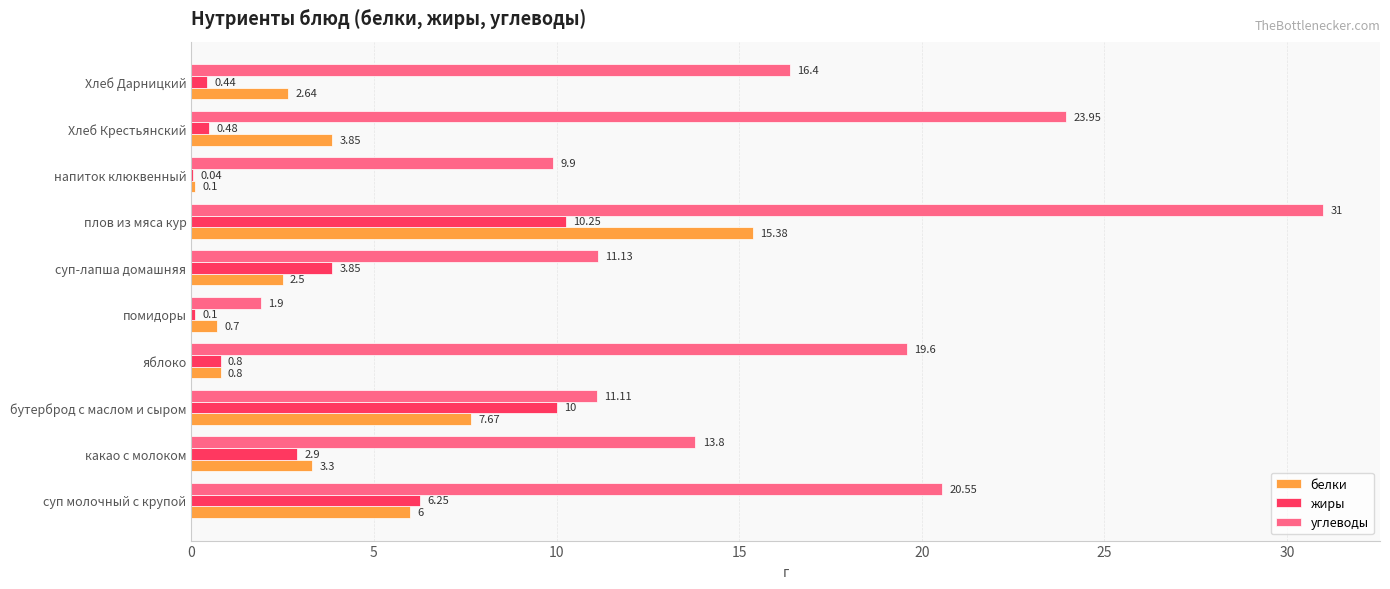

What is the sum of the белки values at бутерброд с маслом и сыром and яблоко?

8.5